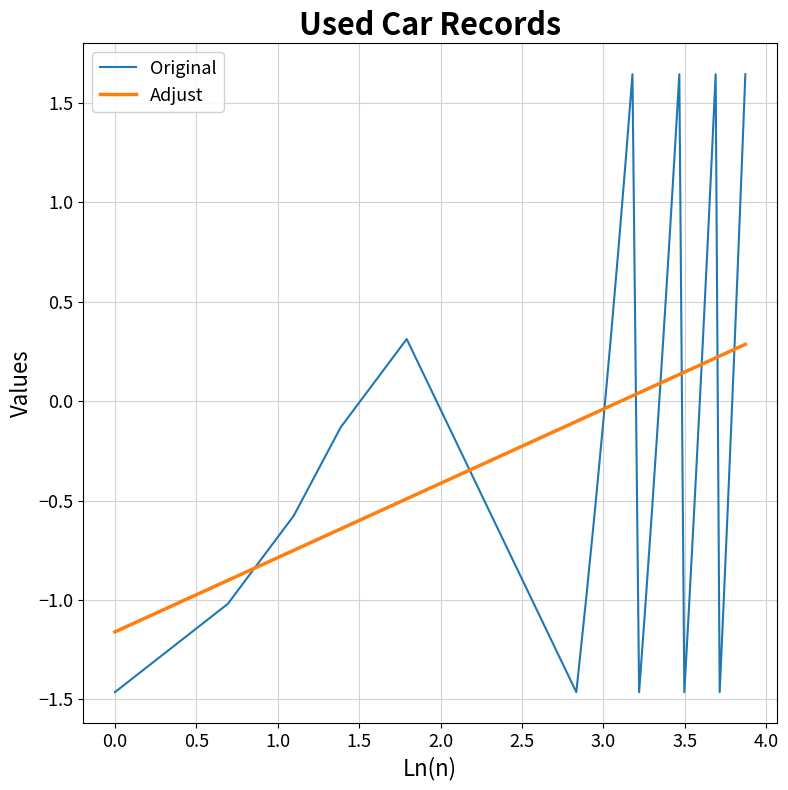

What is the difference between the maximum and minimum values in the Adjust series?

1.4